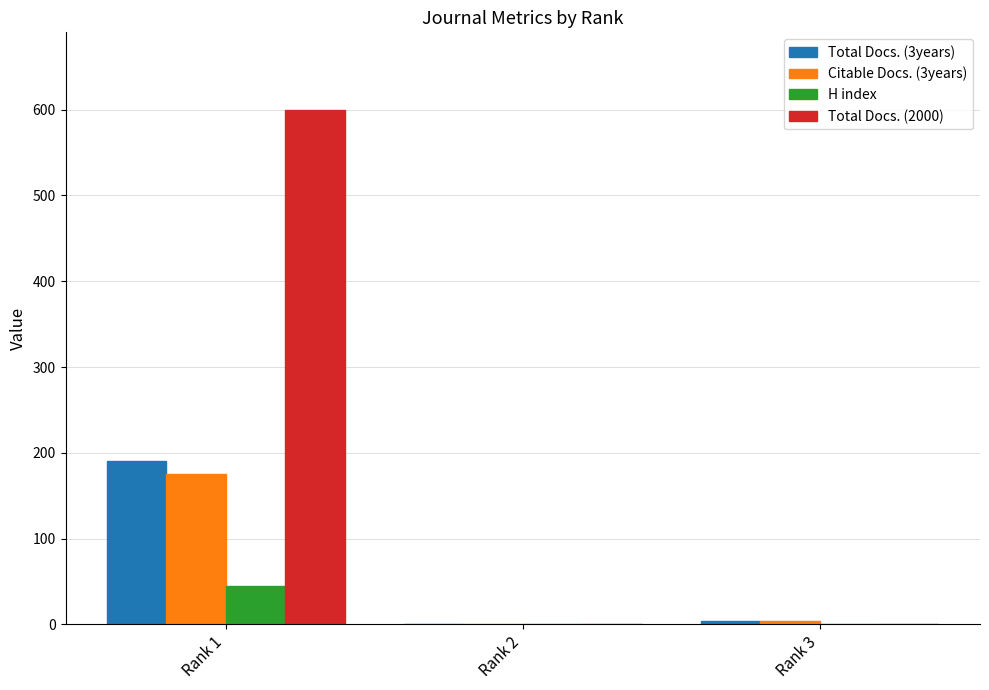

At which category is the sum across all series the highest?

Rank 1